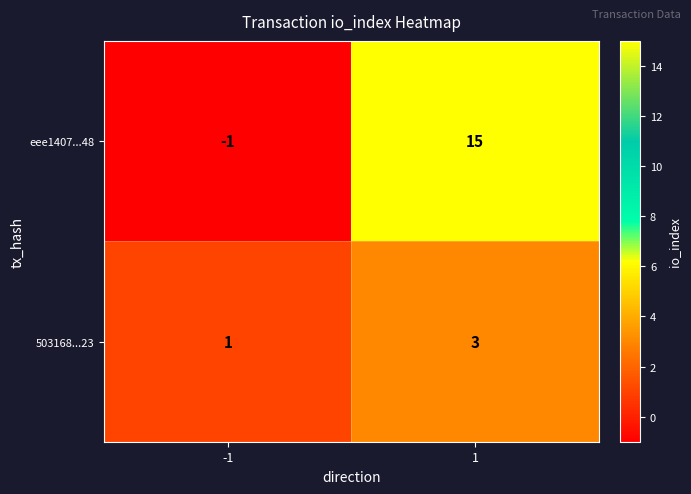

Which series has the widest spread of values?

eee1407...48